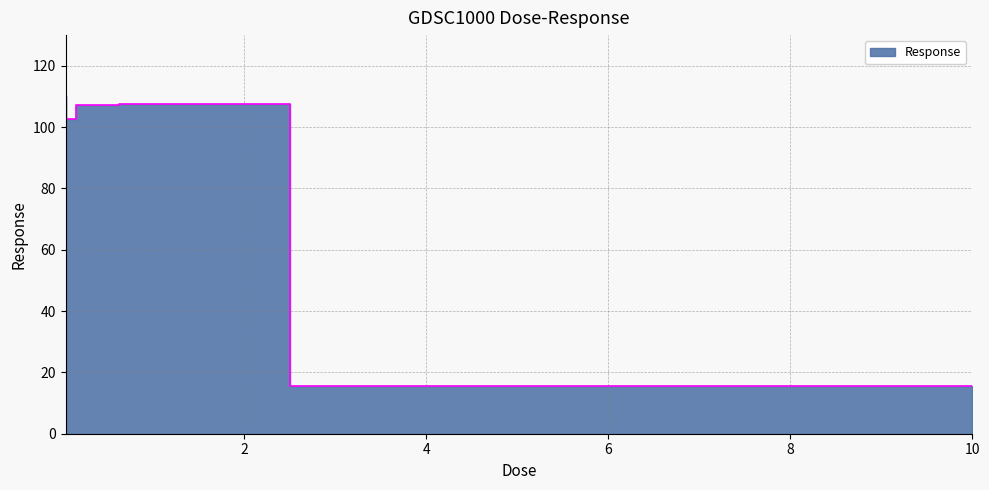

At which label does the data first exceed 107?

0.0390625